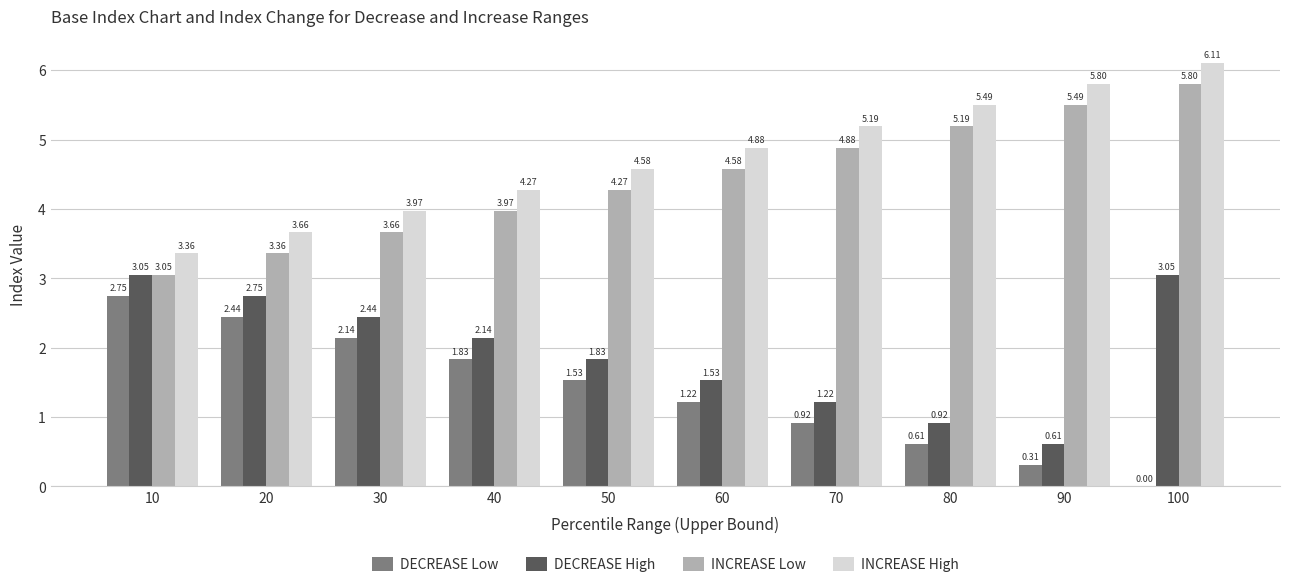

At which label is DECREASE High closest to 1?

80